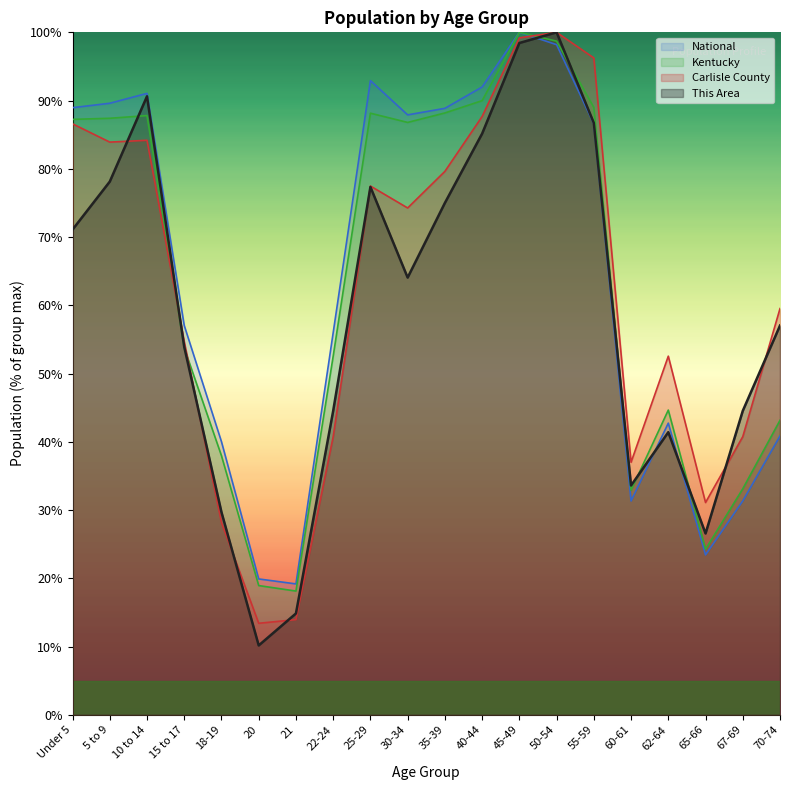

True or false: This Area and Carlisle County intersect in this chart.

True